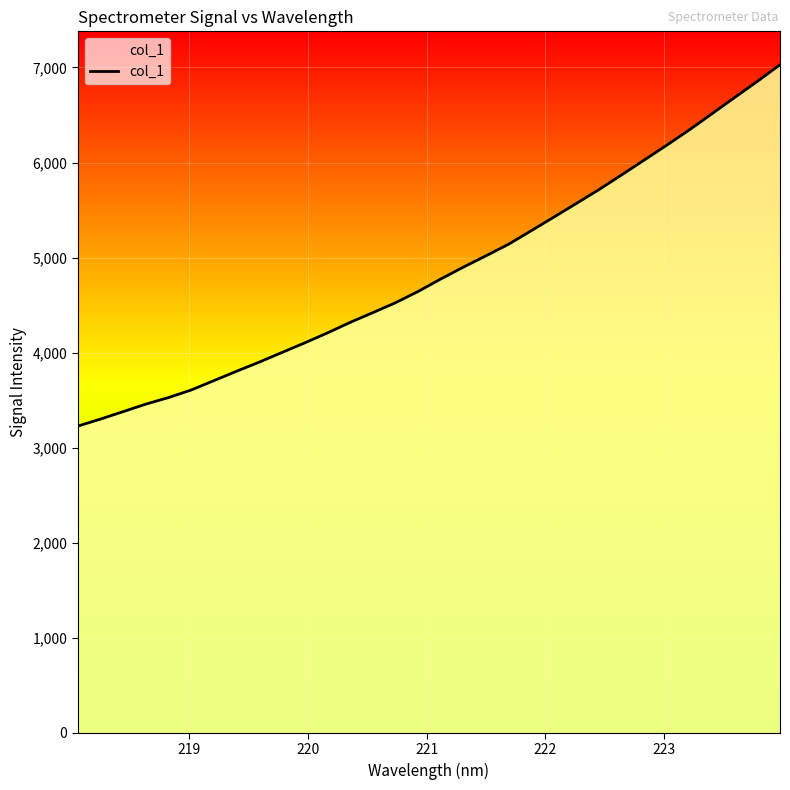

What is the greatest value displayed?

7028.9